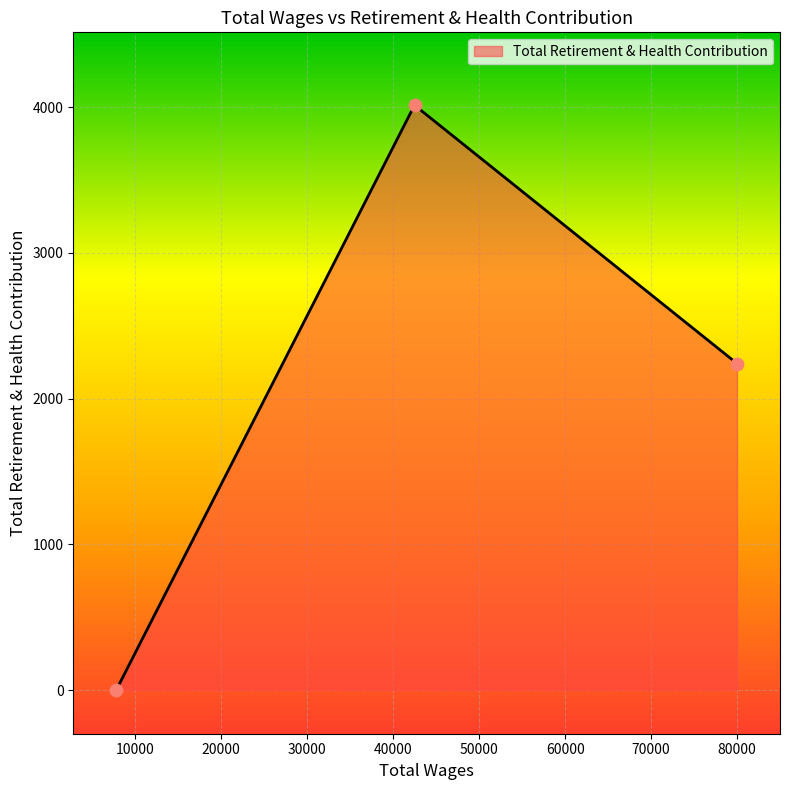

What is the difference between the second highest and minimum values?

2241